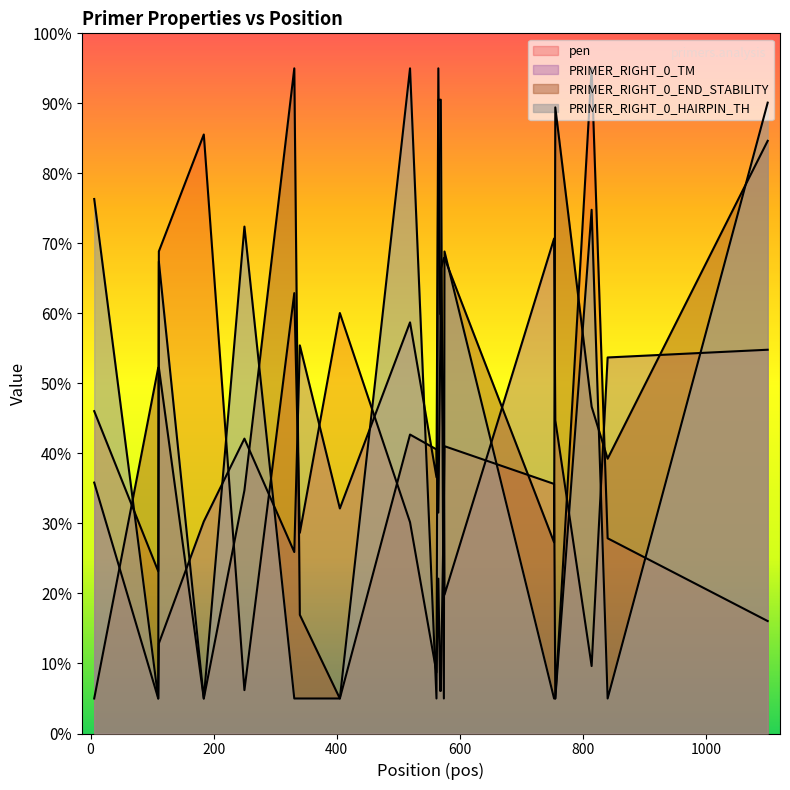

What is the value of the pen point at the 2nd from the left?

23.2